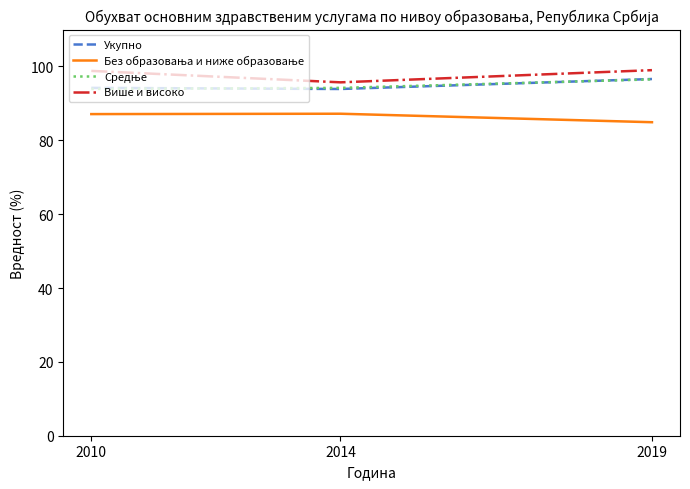

The Више и високо series shows 174.3 at 2010. True or false?

False